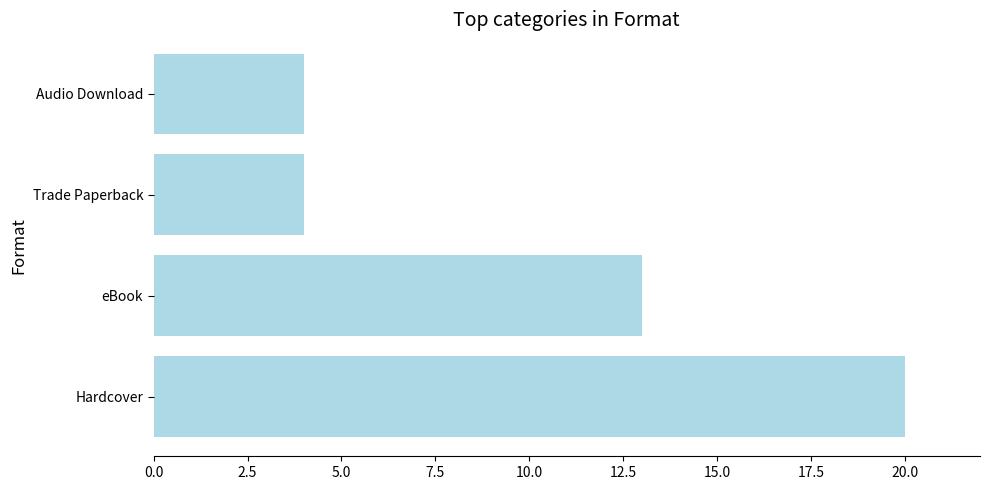

What is the minimum value shown in the chart?

4